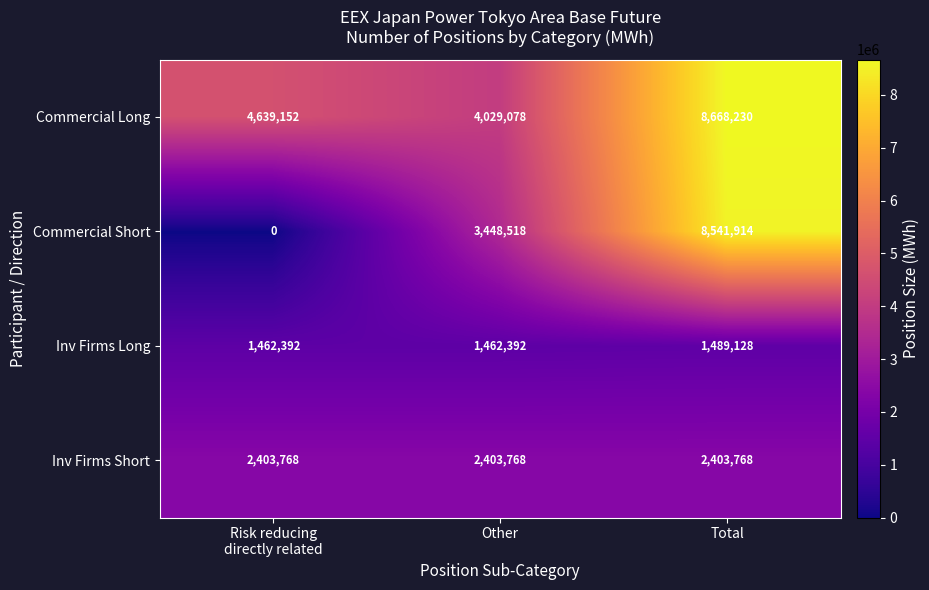

Reading left to right, list all the values displayed in this chart.

Commercial Long: 4639152	4029078	8668230
Commercial Short: 0	3448518	8541914
Inv Firms Long: 1462392	1462392	1489128
Inv Firms Short: 2403768	2403768	2403768